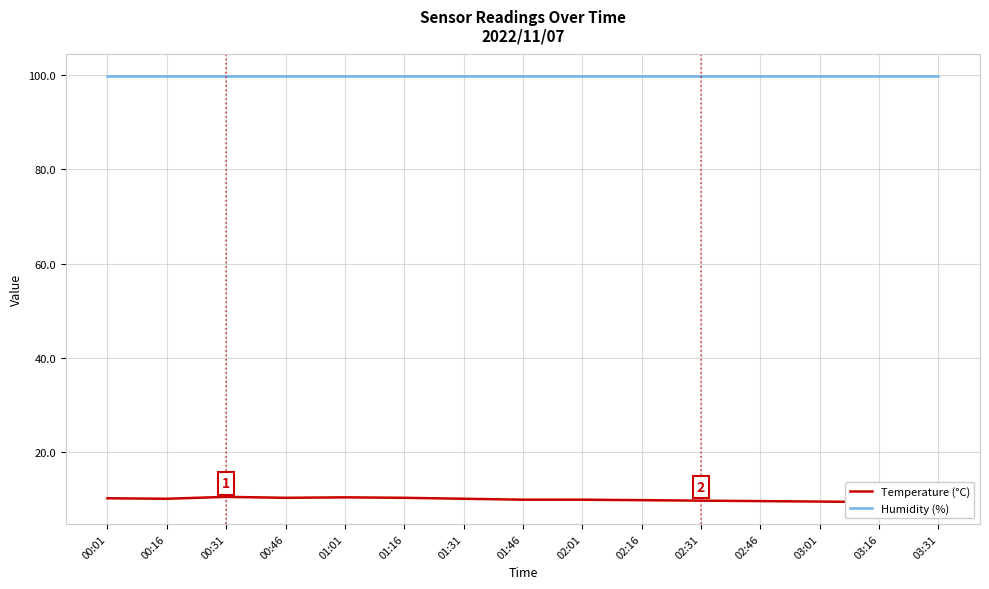

What position from the left is 00:31?

3